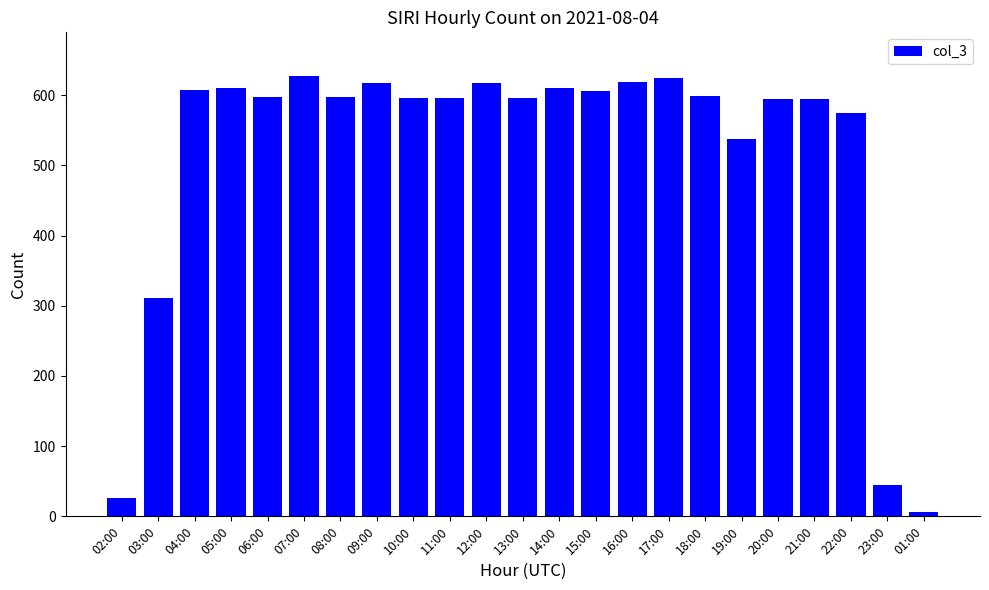

The value at 16:00 is 152. True or false?

False